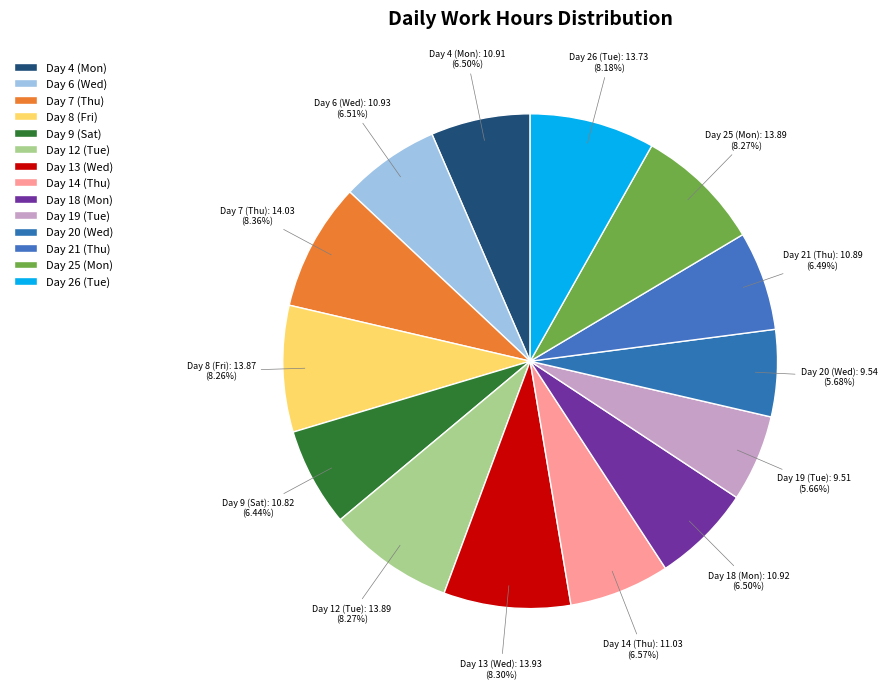

How many slices are in this pie chart?

14